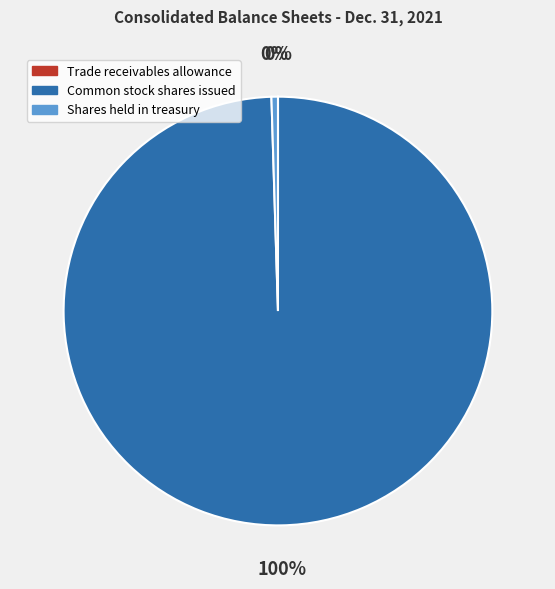

Which category accounts for the majority?

Common stock shares issued